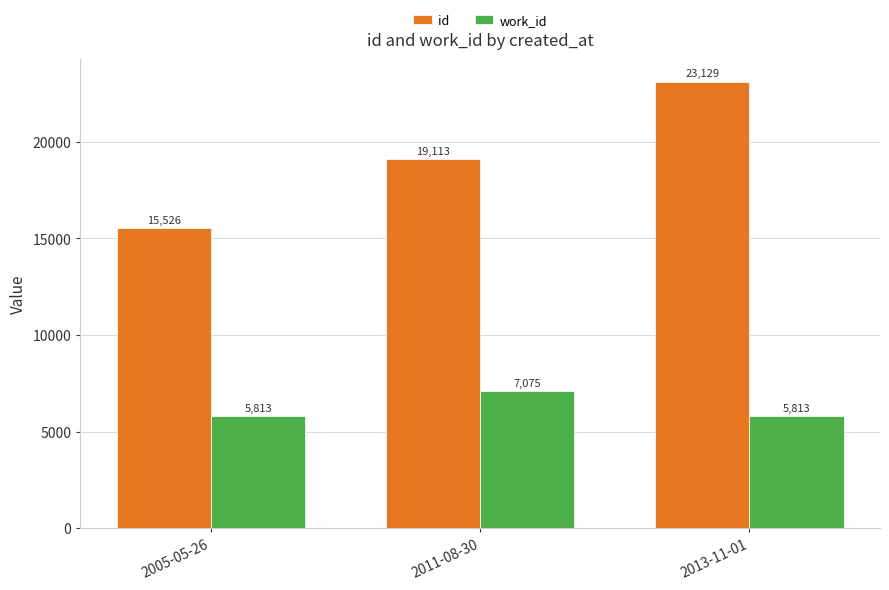

Which category has the lowest value in the id series?

2005-05-26